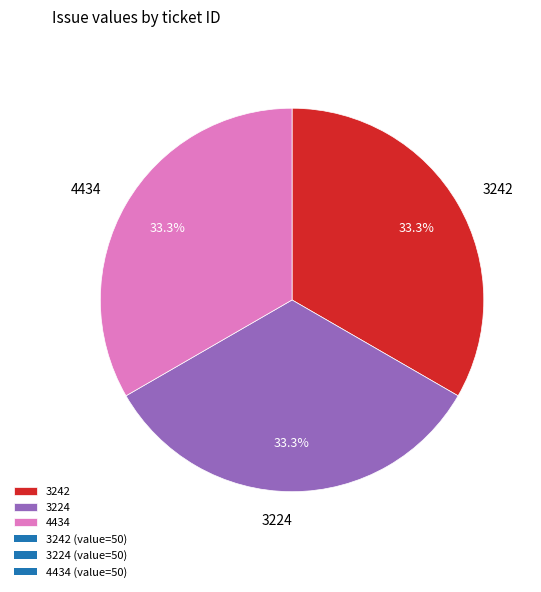

Approximately how many times larger is the value at 4434 compared to 3224?

1.0